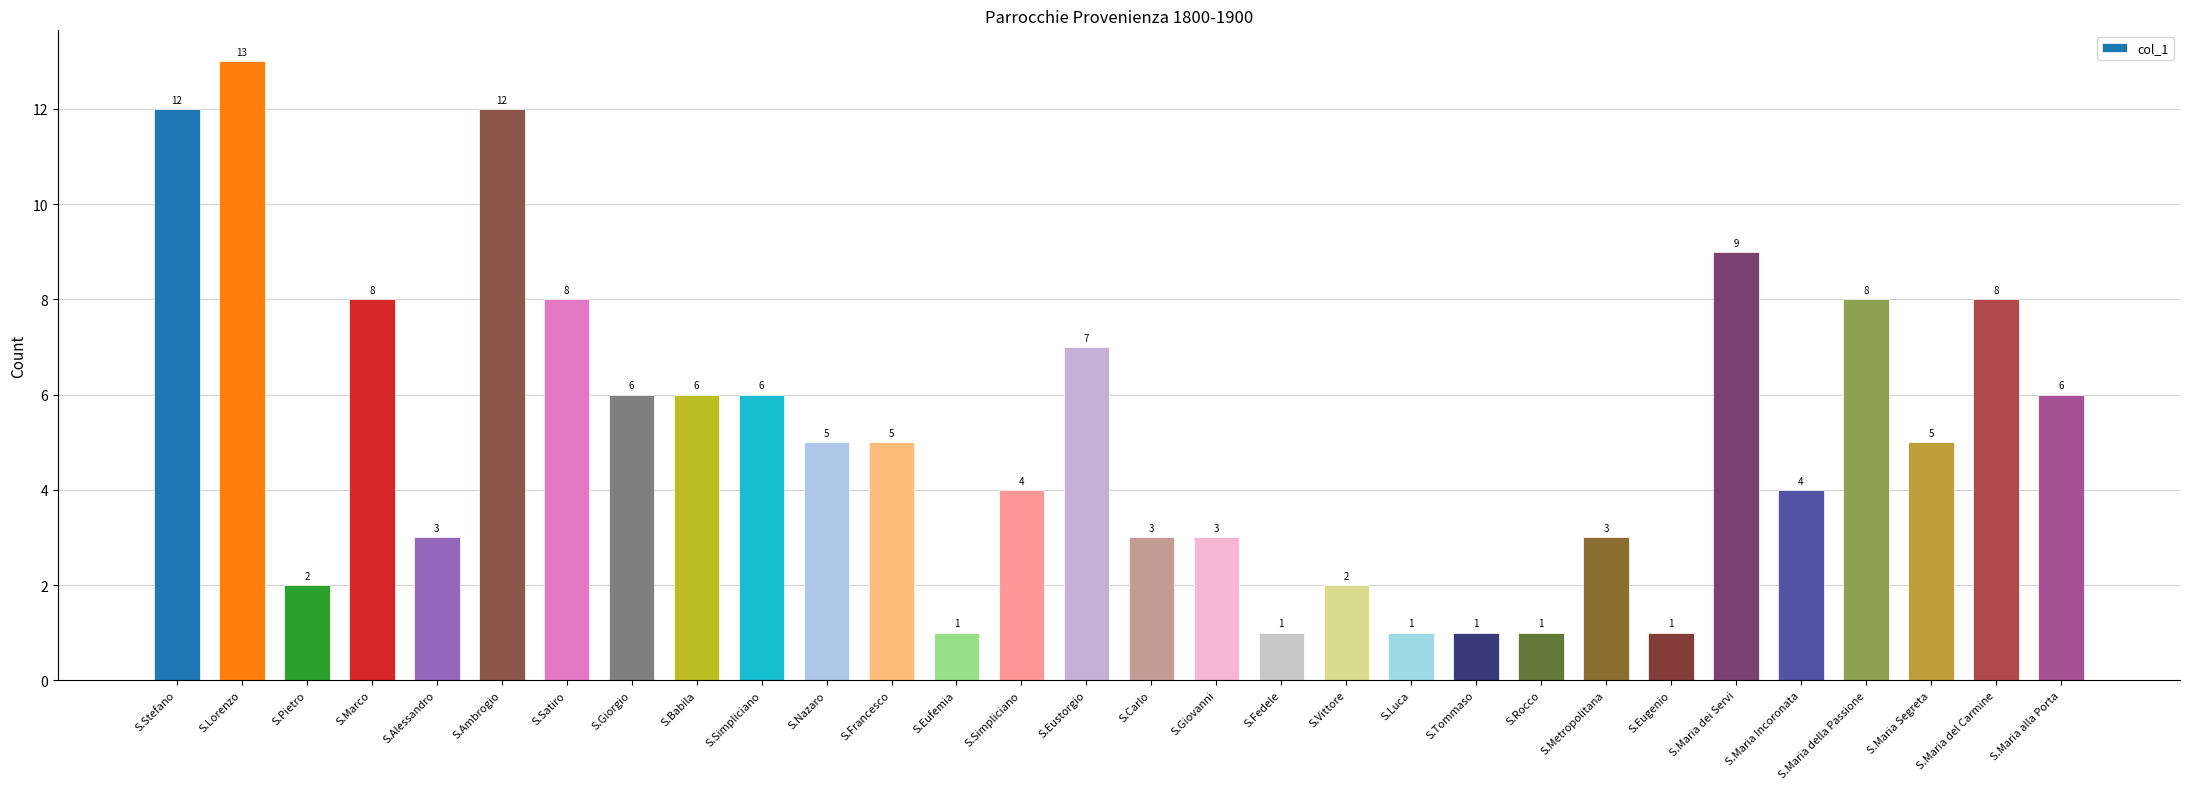

What is the label of the 19th bar from the right?

S.Francesco